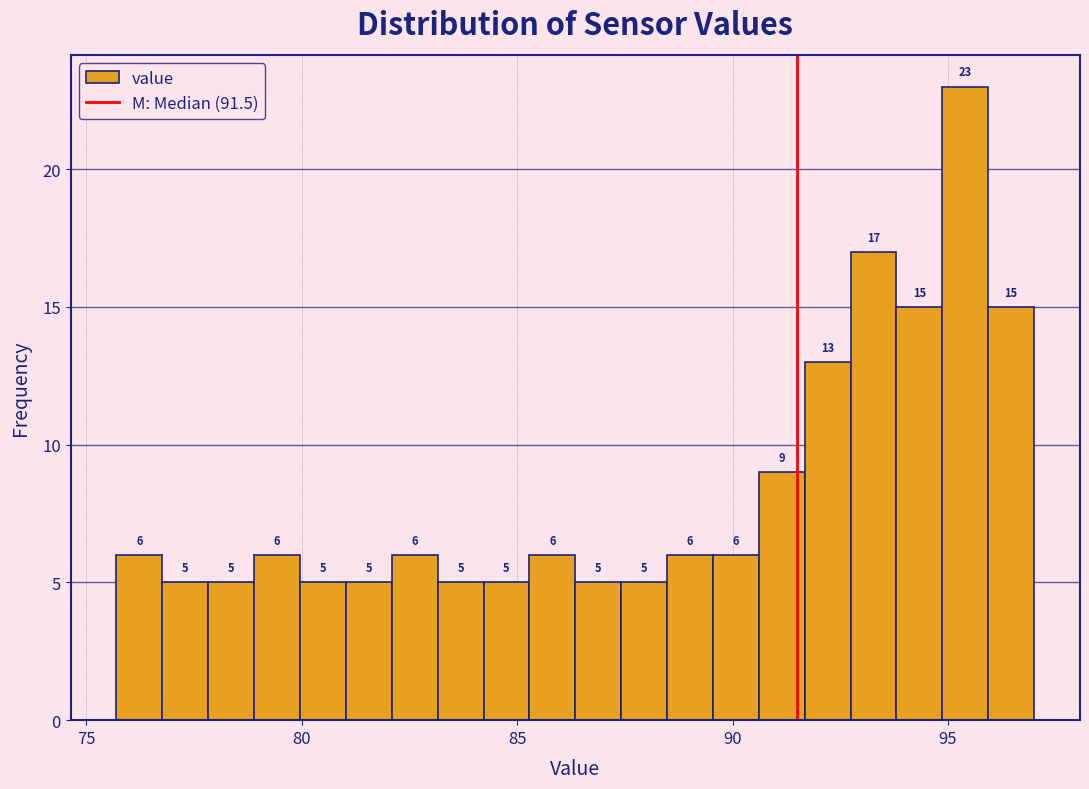

Read against the x-axis, roughly where is the centre of the tallest bar?

95.5